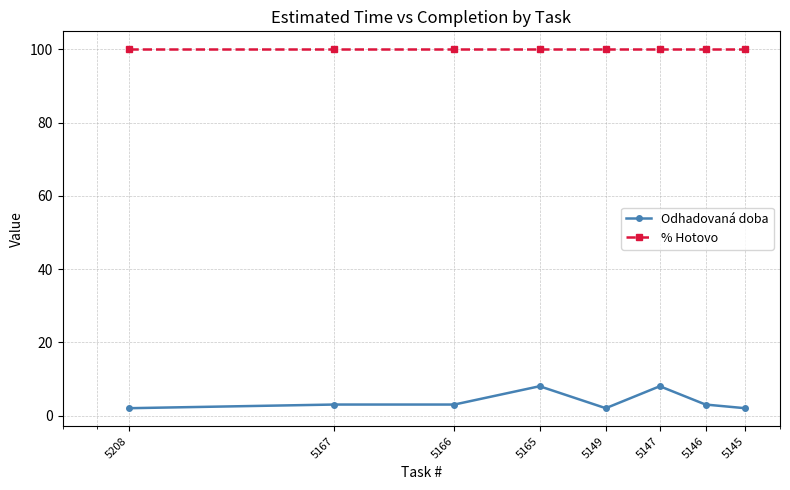

How many series are shown in this chart?

2